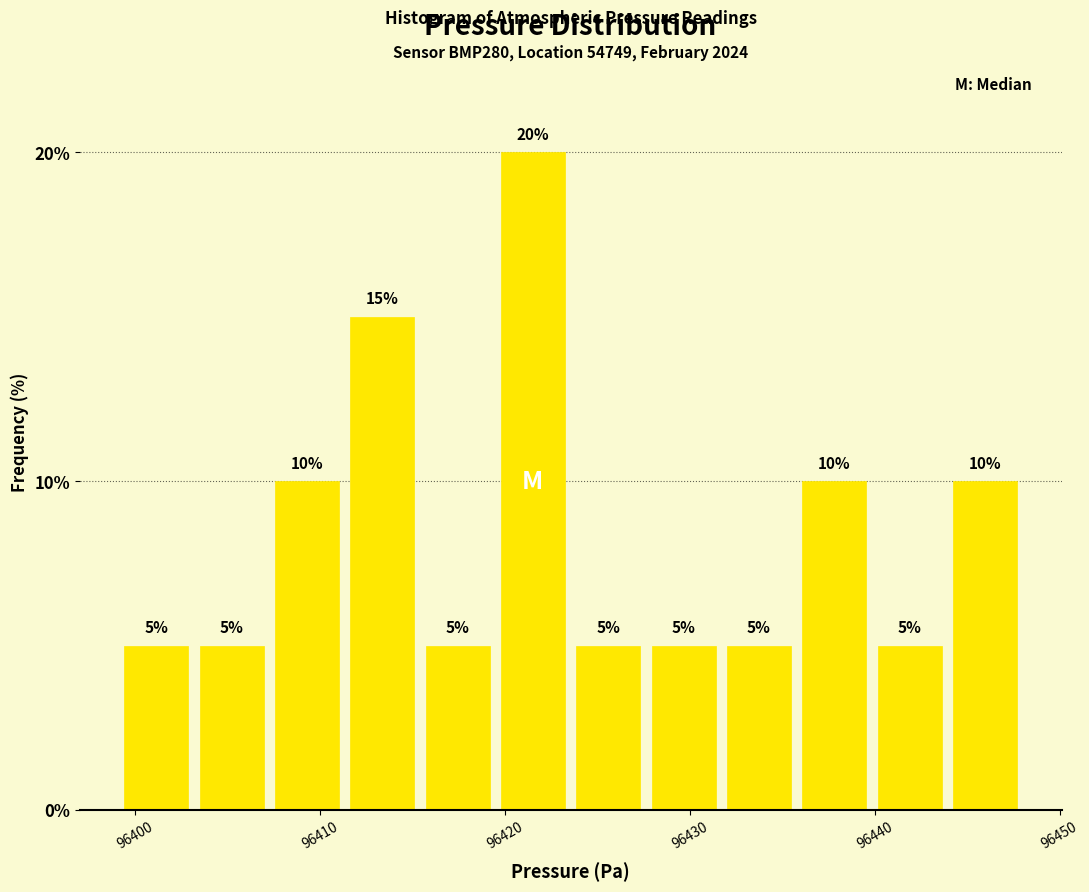

Reading left to right, list every bar in this chart as the range it spans on the x-axis followed by its height. The bar edges are not printed on the chart, so give them approximately, as read against the axis.

96399 to 96403: 5
96403 to 96407: 5
96407 to 96411: 10
96411 to 96415: 15
96415 to 96419: 5
96419 to 96424: 20
96424 to 96428: 5
96428 to 96432: 5
96432 to 96436: 5
96436 to 96440: 10
96440 to 96444: 5
96444 to 96448: 10